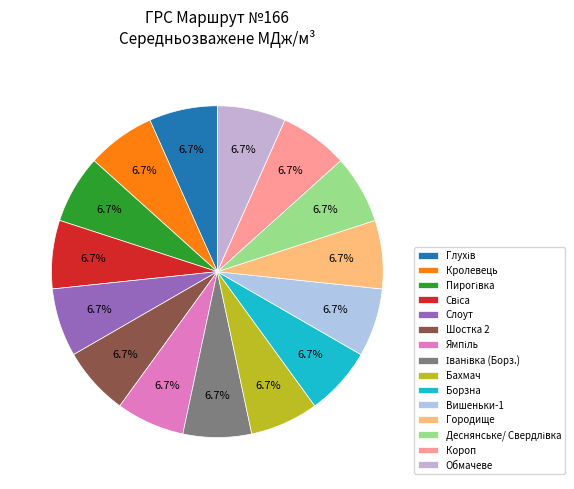

Rank the categories by value from lowest to highest.

Пирогівка, Слоут, Ямпіль, Свіса, Кролевець, Деснянське/ Свердлівка, Борзна, Короп, Шостка 2, Городище, Бахмач, Іванівка (Борз.), Обмачеве, Глухів, Вишеньки-1